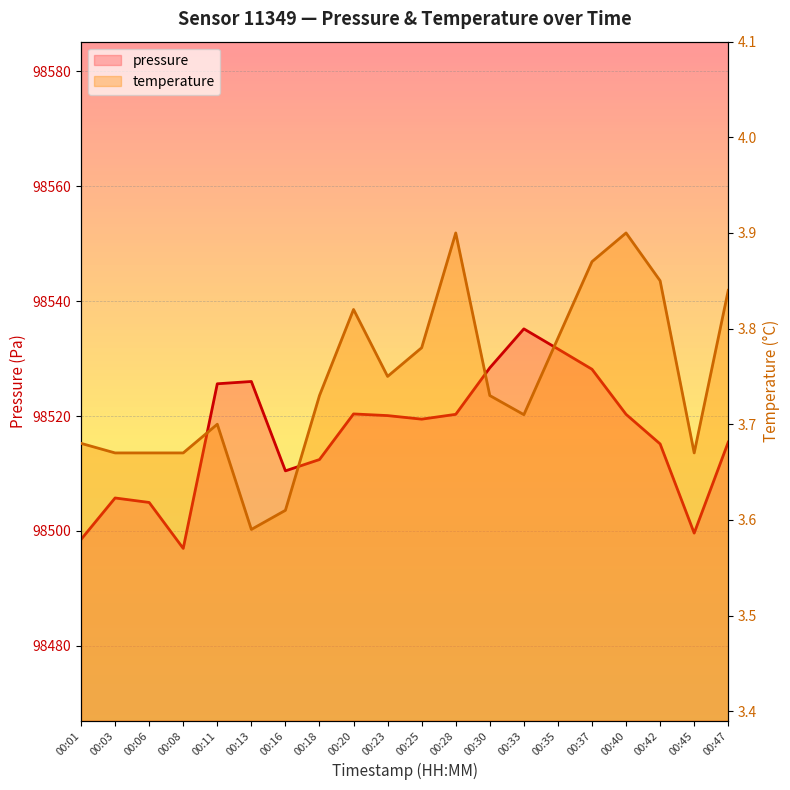

Reading right to left, transcribe all the data shown in this chart.

pressure: 00:47=98515.5	00:45=98499.6	00:42=98515.2	00:40=98520.3	00:37=98528.2	00:35=98531.7	00:33=98535.2	00:30=98528.4	00:28=98520.3	00:25=98519.5	00:23=98520.1	00:20=98520.4	00:18=98512.4	00:16=98510.5	00:13=98526.0	00:11=98525.6	00:08=98497.0	00:06=98505.0	00:03=98505.8	00:01=98498.5
temperature: 00:47=3.8	00:45=3.7	00:42=3.9	00:40=3.9	00:37=3.9	00:35=3.8	00:33=3.7	00:30=3.7	00:28=3.9	00:25=3.8	00:23=3.8	00:20=3.8	00:18=3.7	00:16=3.6	00:13=3.6	00:11=3.7	00:08=3.7	00:06=3.7	00:03=3.7	00:01=3.7